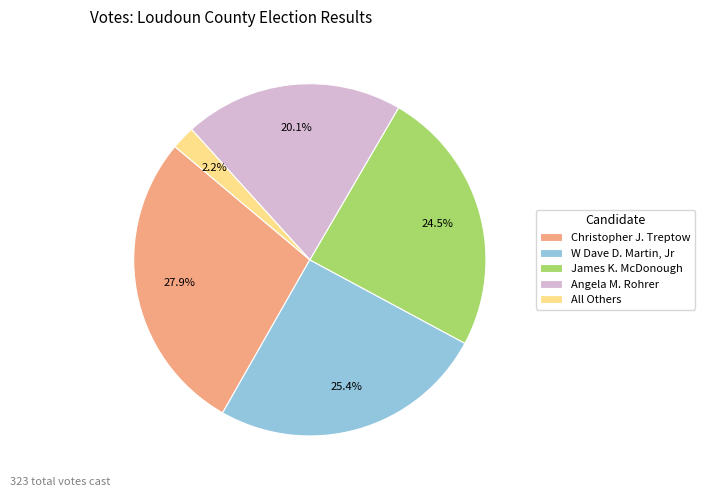

Which has a higher value, All Others or Christopher J. Treptow?

Christopher J. Treptow